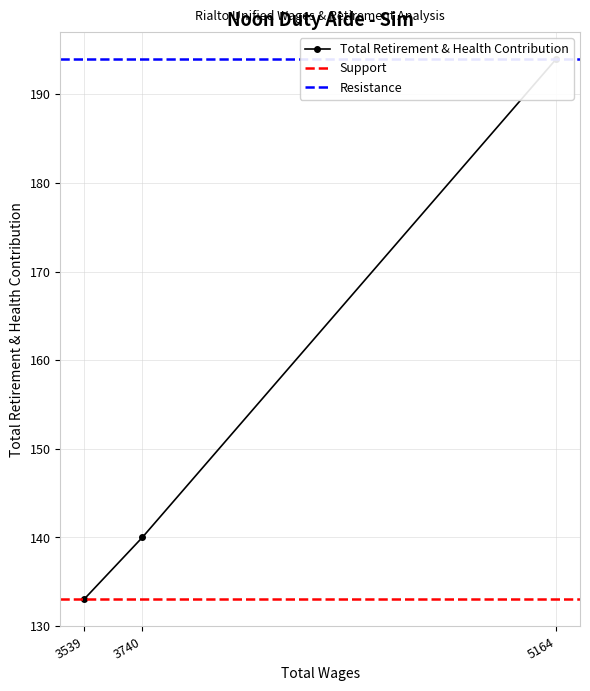

How many series are shown in this chart?

1